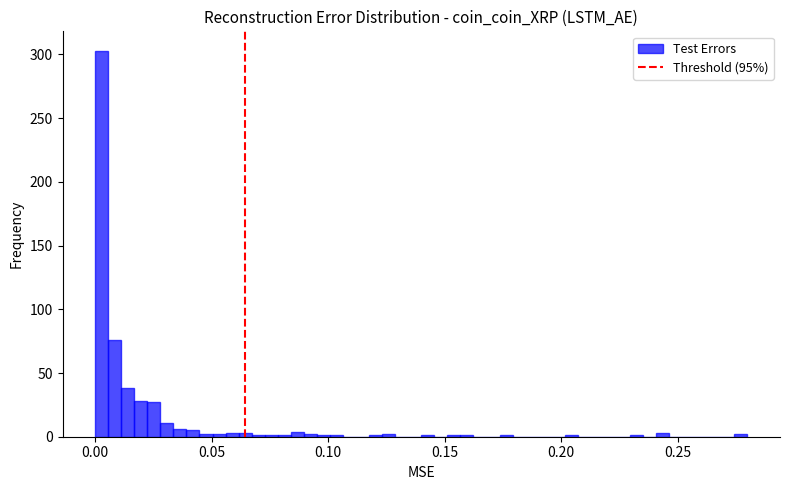

Read against the x-axis, roughly where is the centre of the tallest bar?

0.005